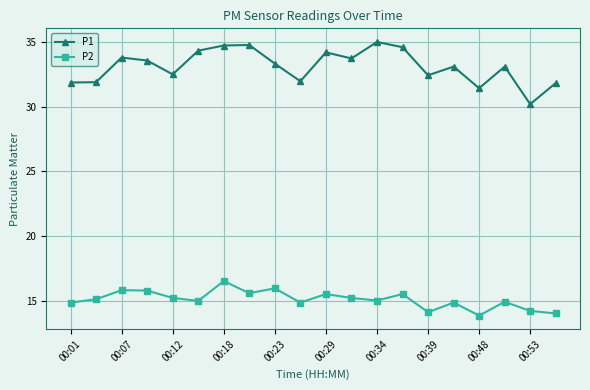

Which series has the largest range (max minus min)?

P1